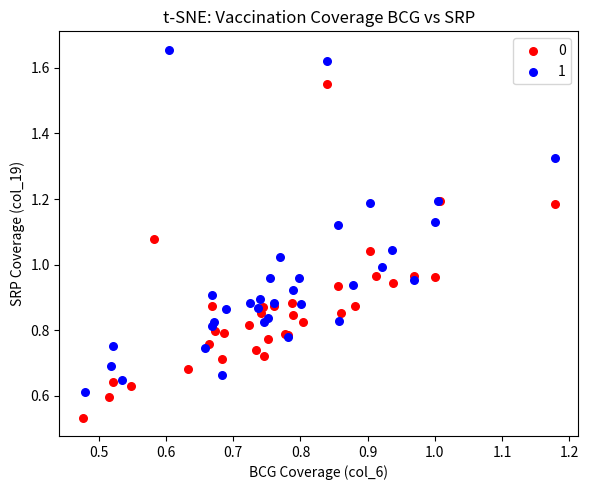

Which series reaches the minimum Y coordinate?

0